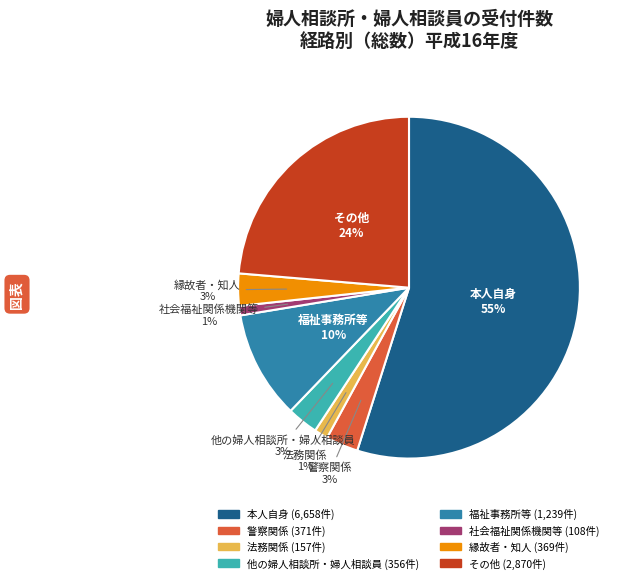

Which has a higher value, 本人自身 or 福祉事務所等?

本人自身